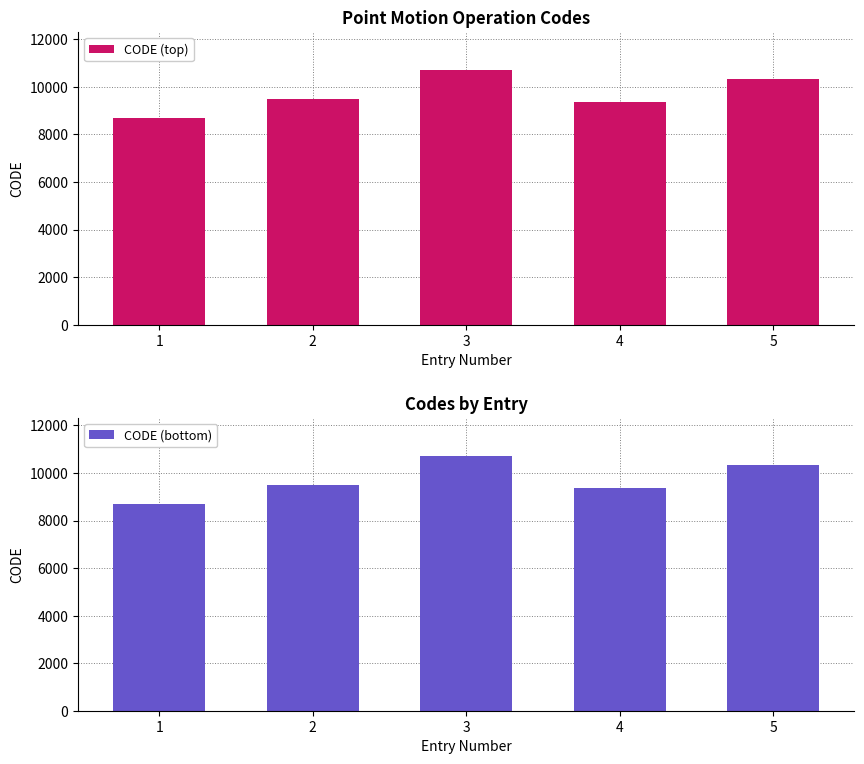

Which series has the largest total across all categories?

CODE (top)